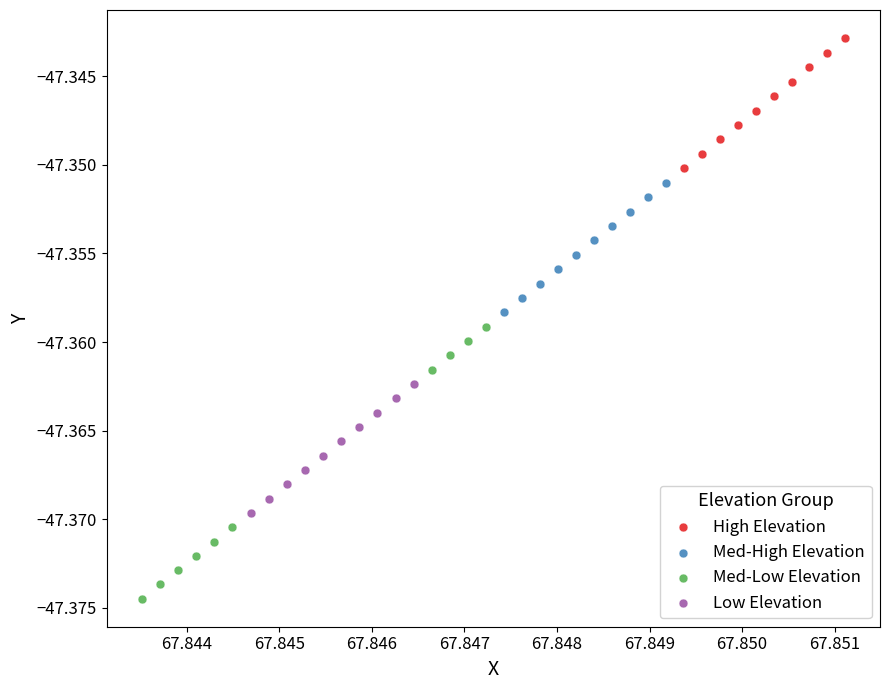

Which series contains the lowest Y value?

Med-Low Elevation